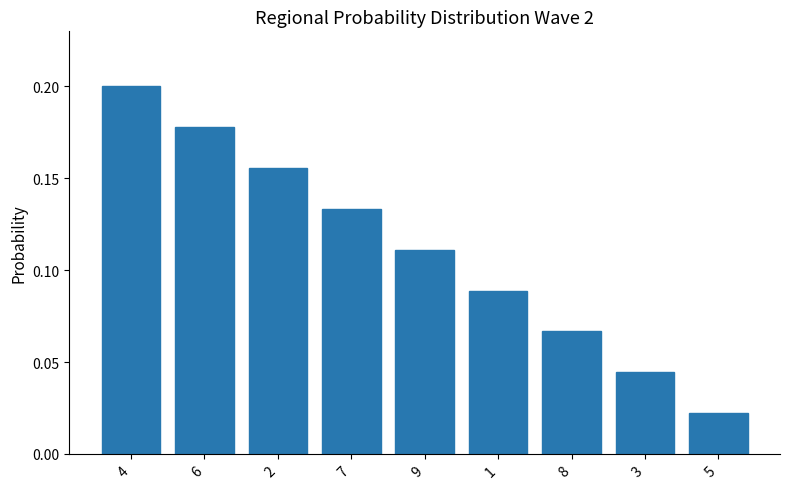

How many data points does each series have?

9